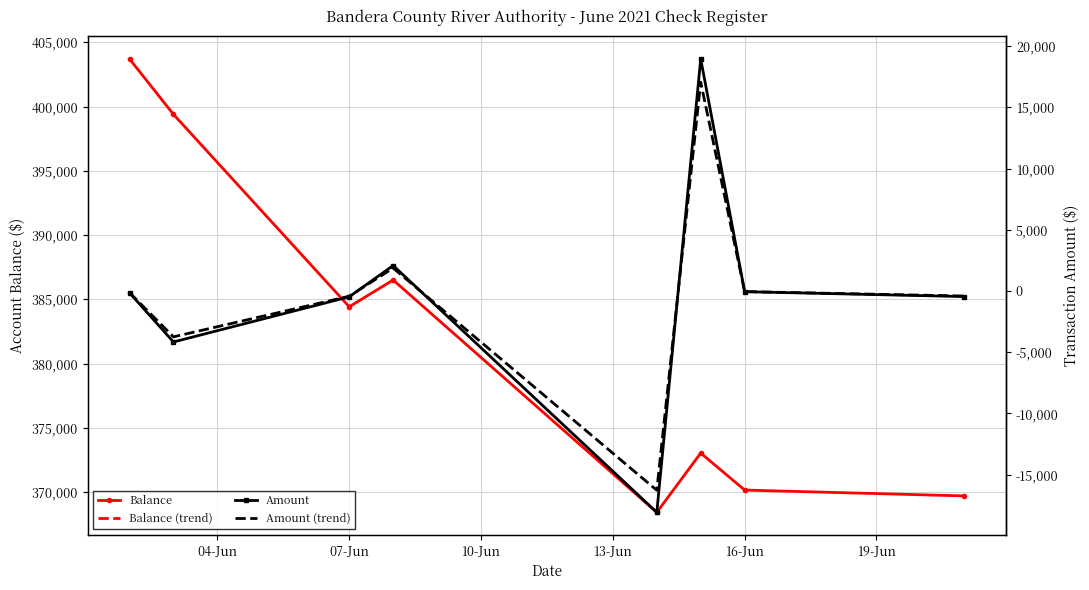

Between 07-Jun and 13-Jun, which series saw the biggest shift?

Balance